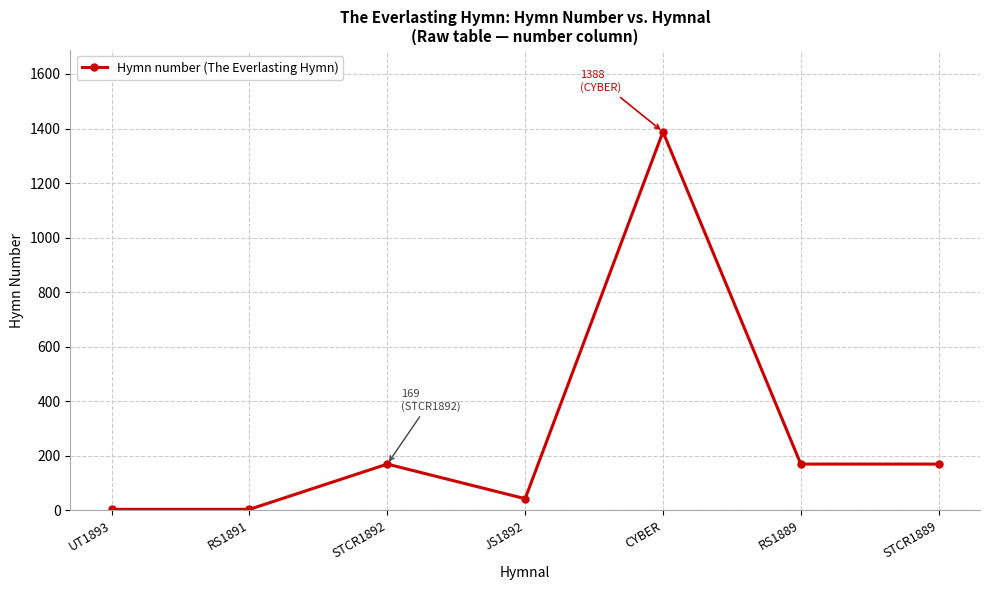

The value at STCR1892 is 234. True or false?

False